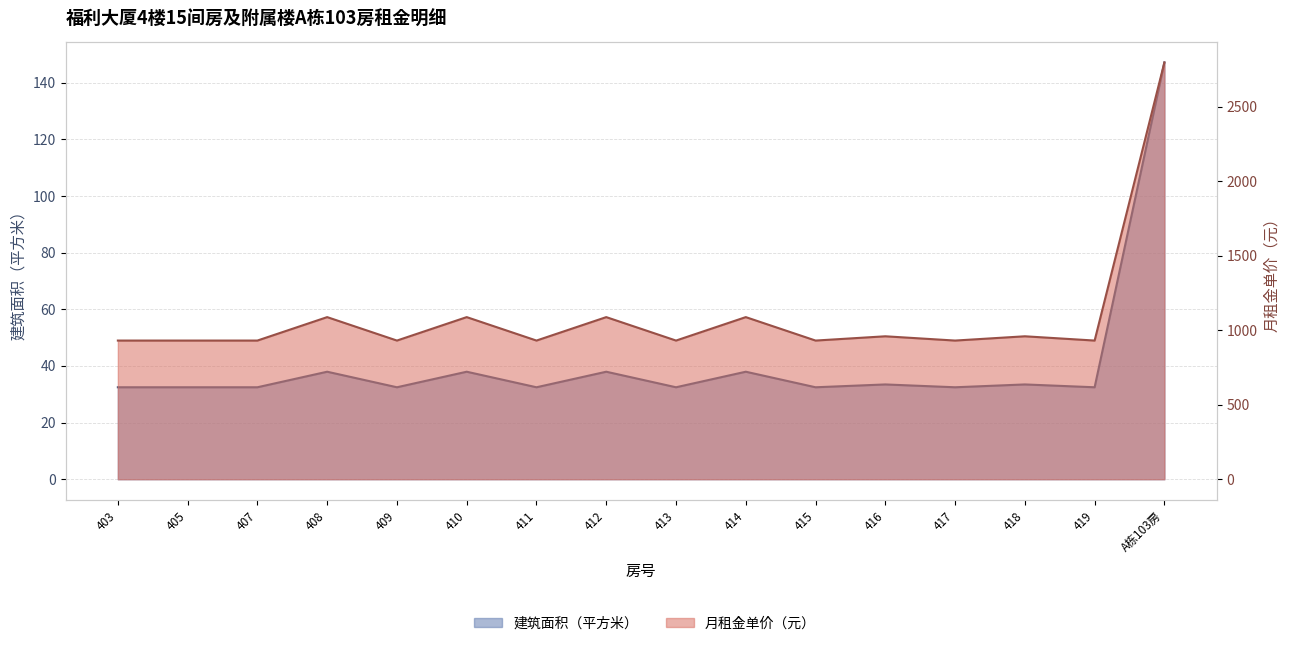

At 416, list the series in order from smallest to largest.

建筑面积（平方米）, 月租金单价（元）